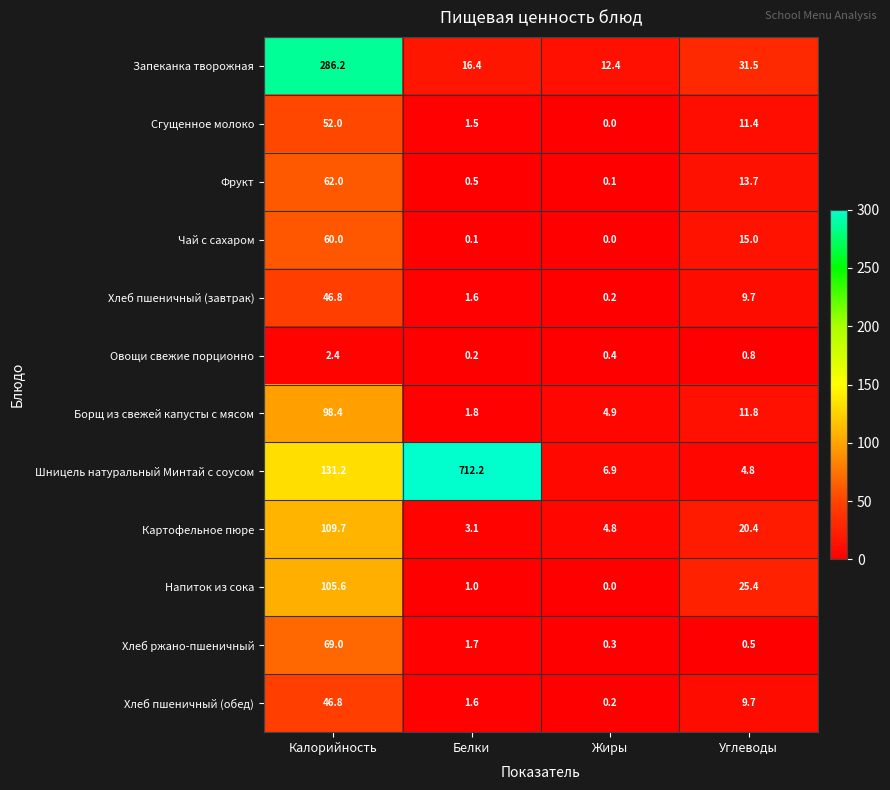

Which category has the lowest value across all series?

Жиры